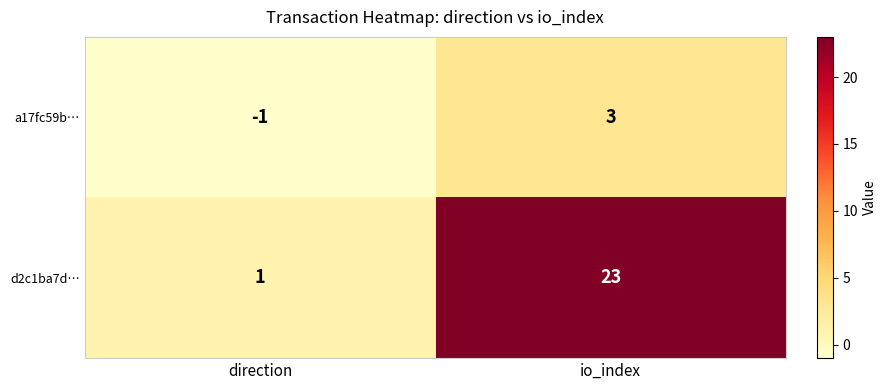

Reading right to left, list all the values displayed in this chart.

a17fc59b…: io_index=3	direction=-1
d2c1ba7d…: io_index=23	direction=1